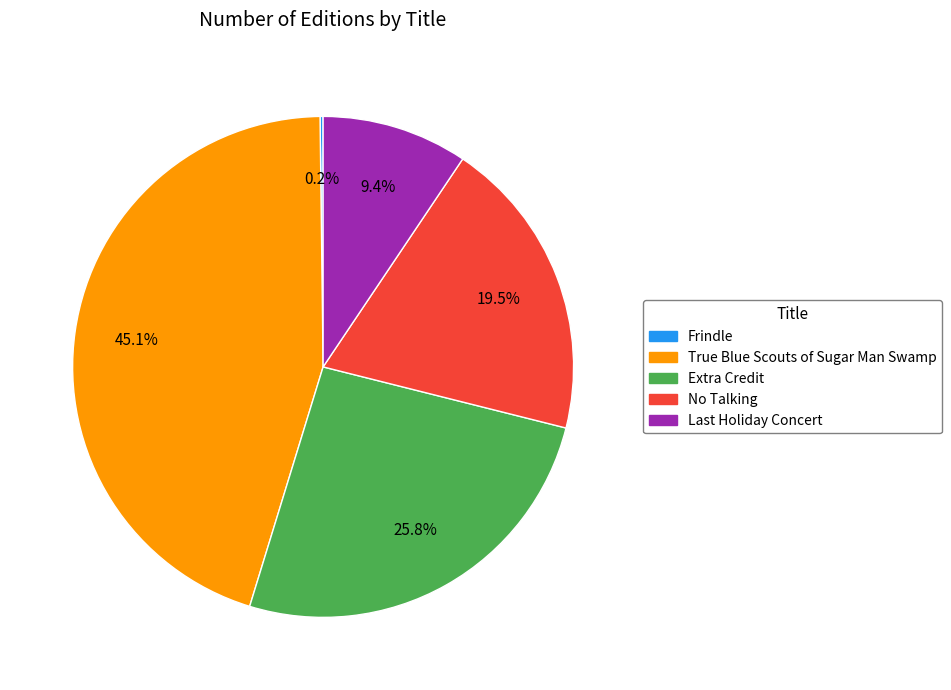

Which has a higher value, Extra Credit or No Talking?

Extra Credit